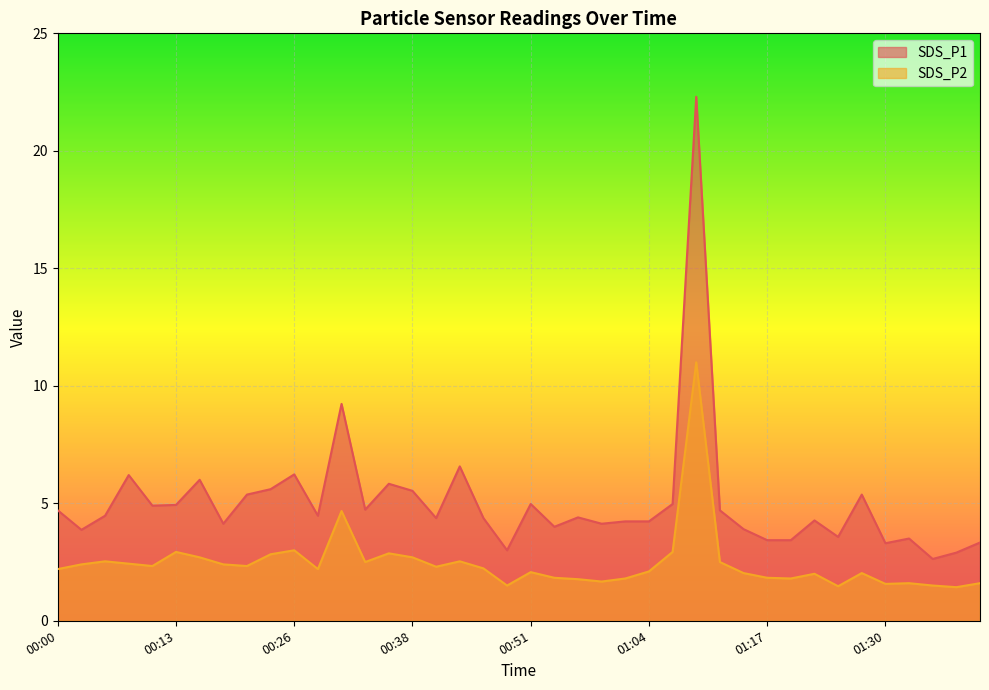

What is the sum of the SDS_P2 values at 00:46 and 01:37?

3.7